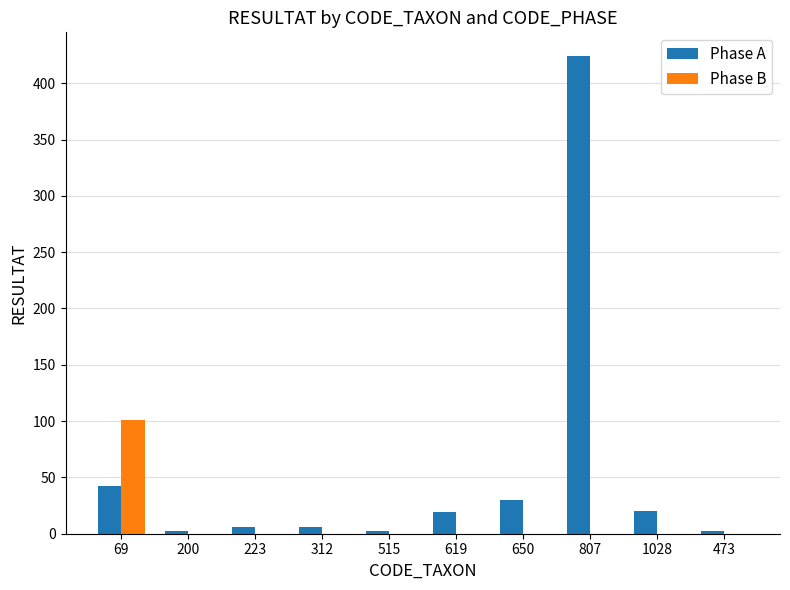

Is it true that Phase B equals 0 at 619?

True